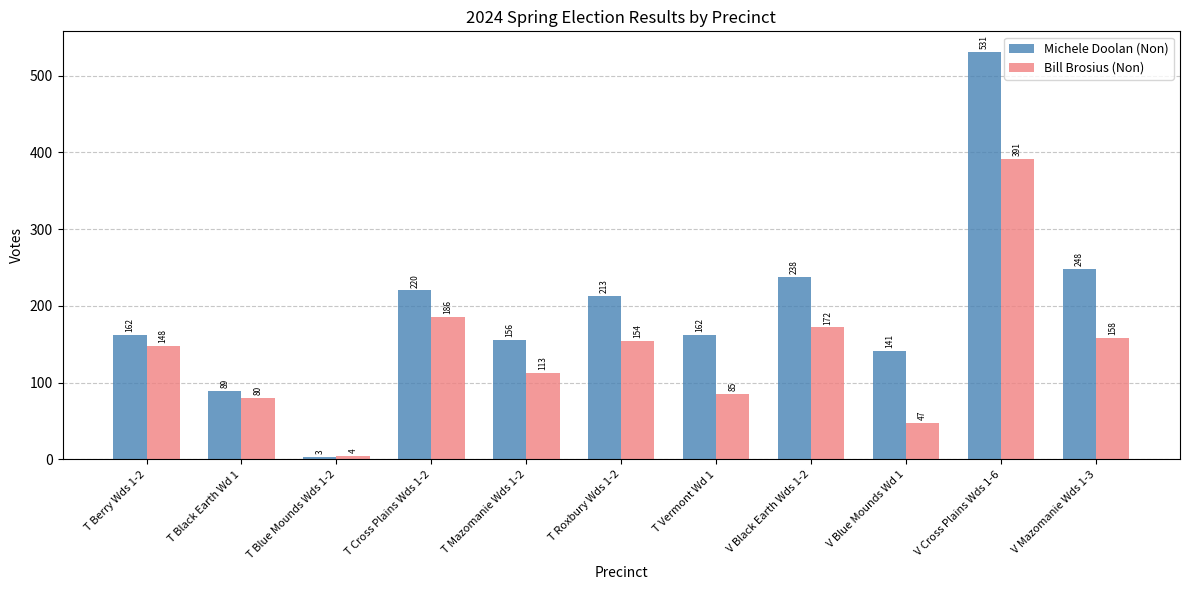

What is the average value of the Bill Brosius (Non) series?

140